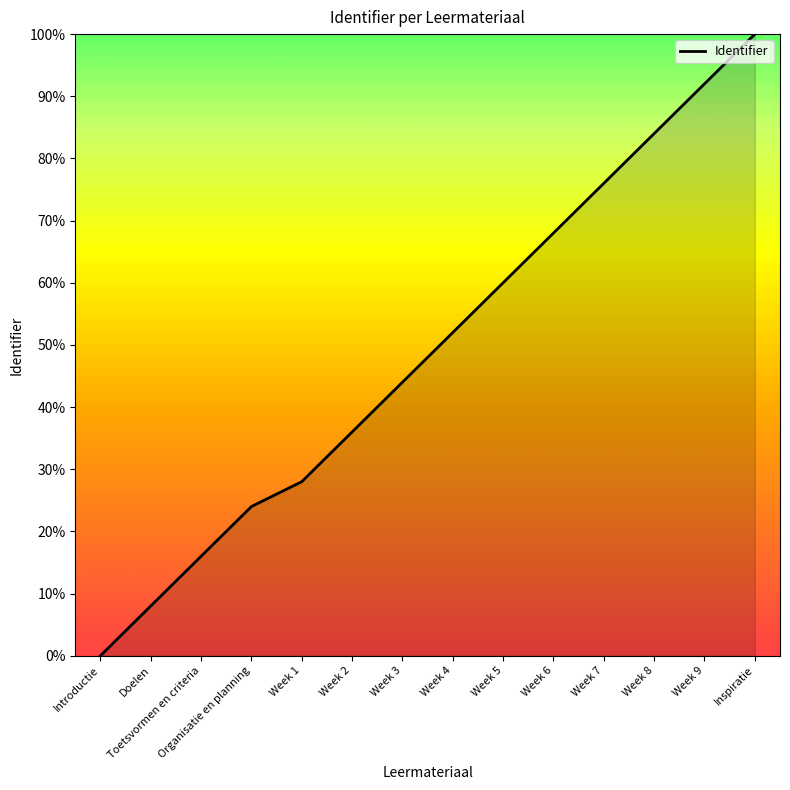

Does the chart have visible grid lines?

No